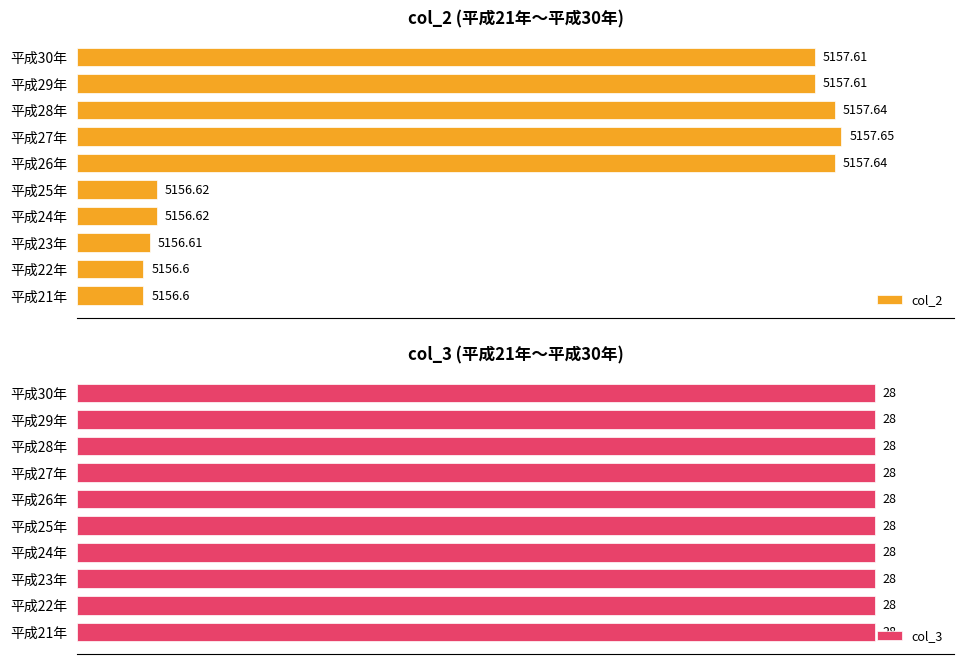

Rank the series by their average value, from lowest to highest.

col_3, col_2